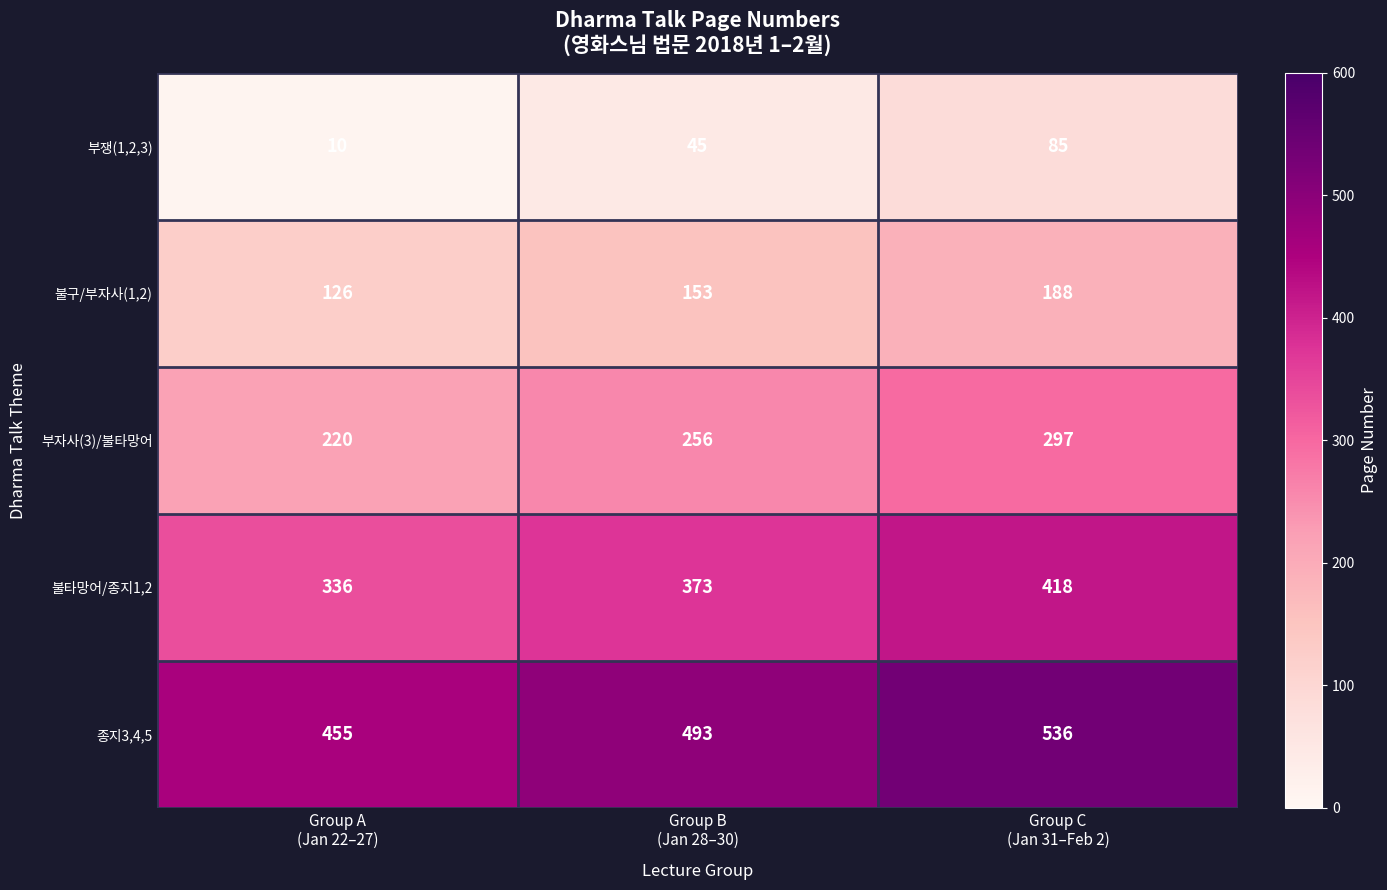

What is the minimum value for 불타망어/종지1,2?

336